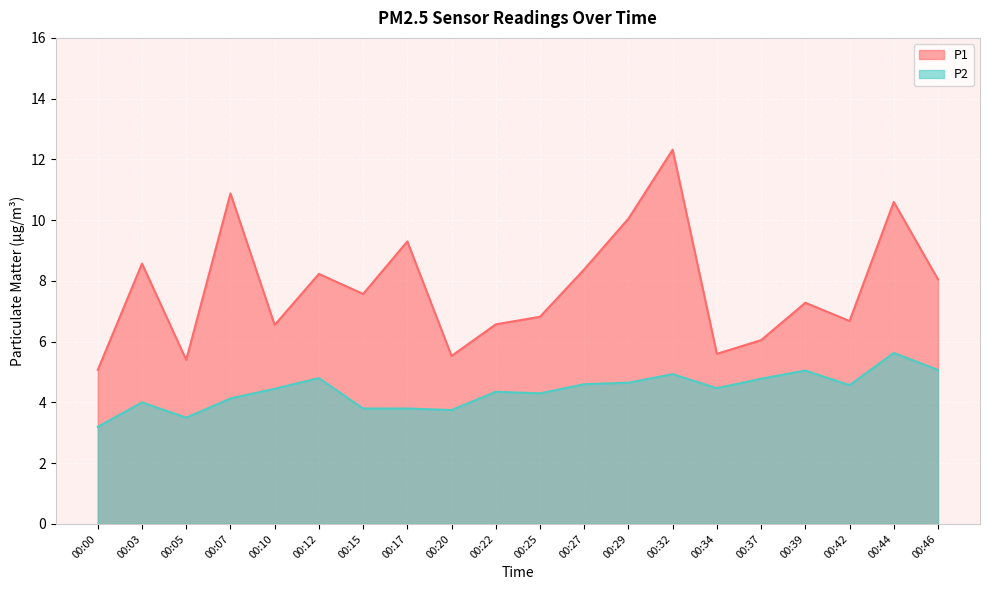

Rank the categories by P2 value from lowest to highest.

00:00, 00:05, 00:20, 00:15, 00:17, 00:03, 00:07, 00:25, 00:22, 00:10, 00:34, 00:42, 00:27, 00:29, 00:37, 00:12, 00:32, 00:39, 00:46, 00:44